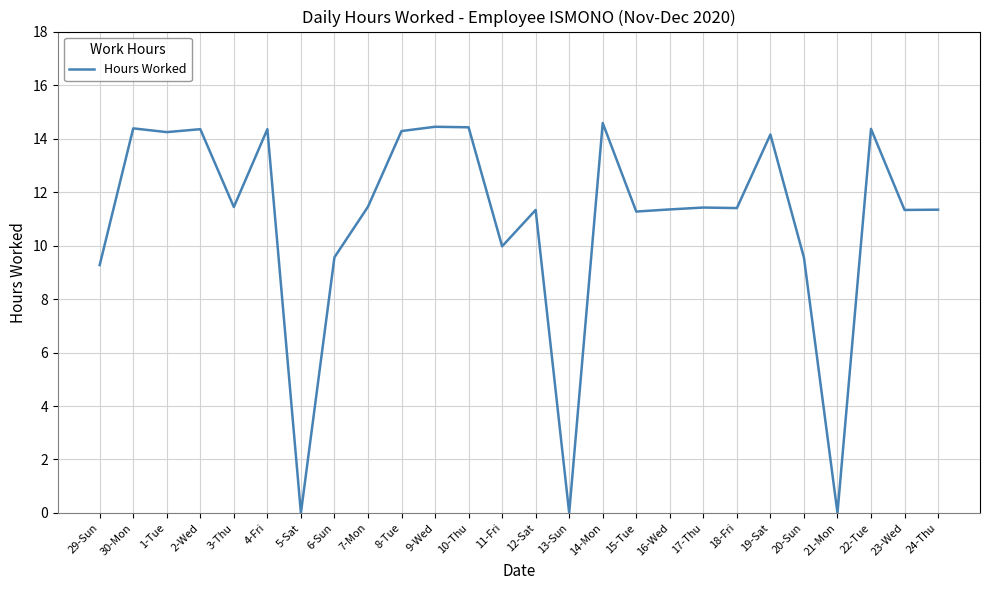

What is the difference between the maximum and minimum values?

14.6